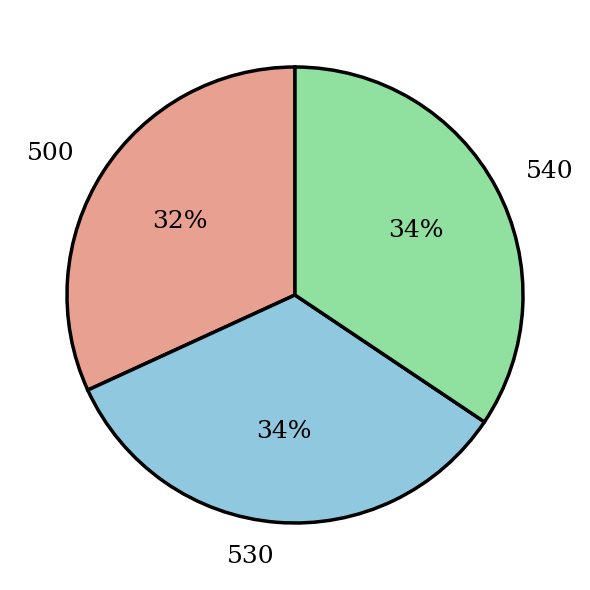

To the nearest percent, what is the average slice percentage?

33%